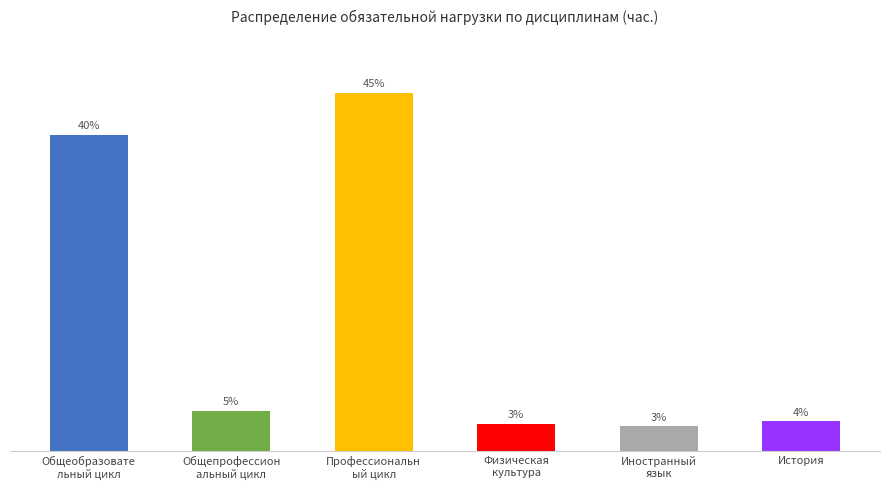

Reading left to right, transcribe all the data shown in this chart.

1980	252	2244	171	156	186